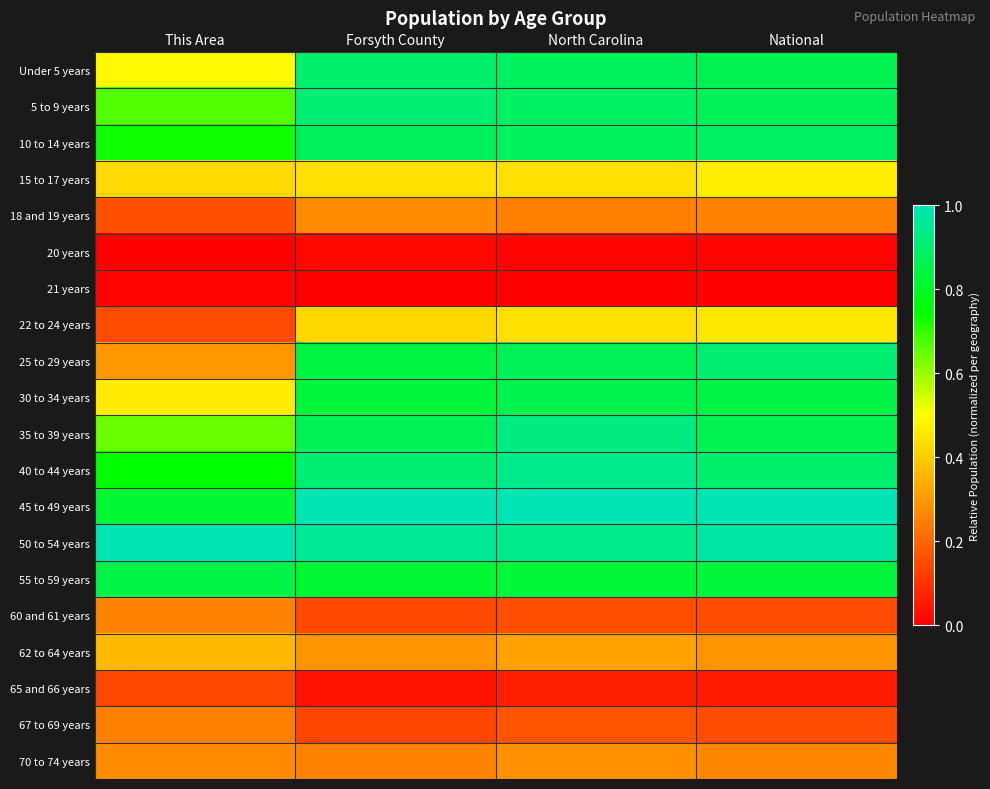

At which category is the sum across all series the highest?

North Carolina